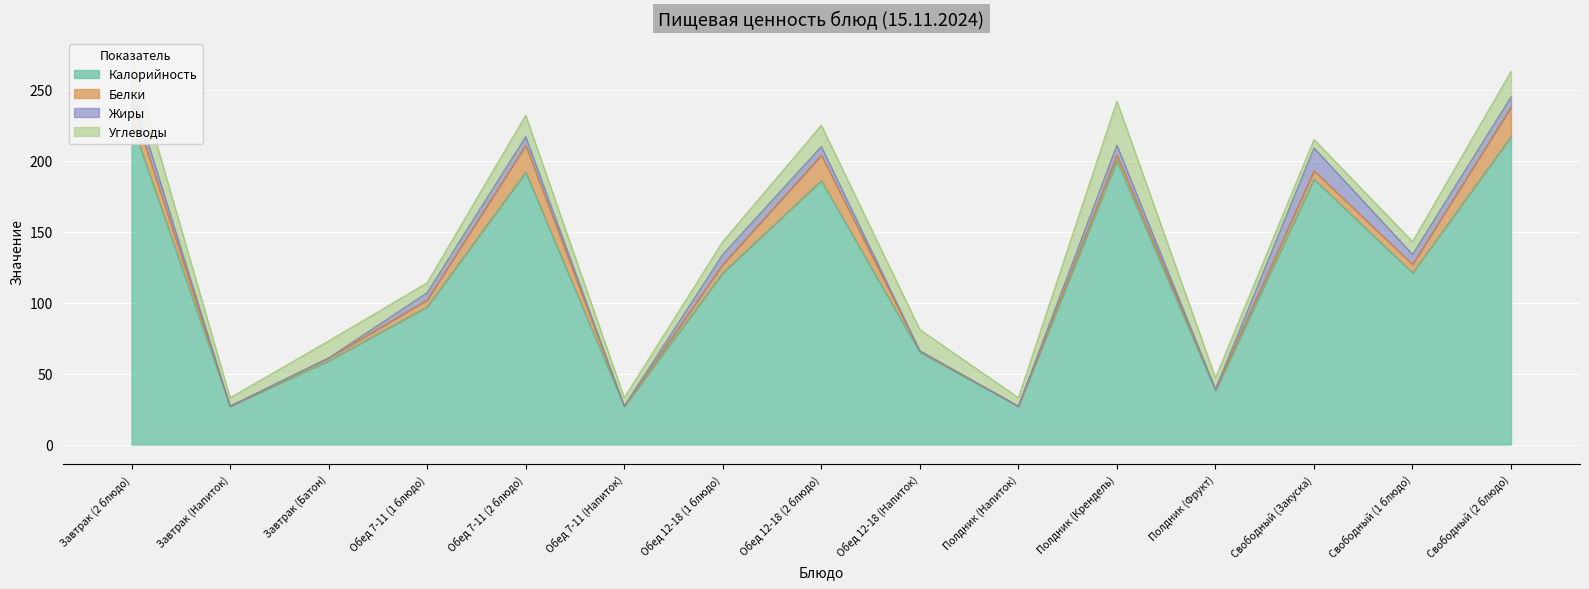

Reading right to left, what are all the values shown in this chart?

Калорийность: Свободный (2 блюдо)=217	Свободный (1 блюдо)=121	Свободный (Закуска)=187	Полдник (Фрукт)=38	Полдник (Крендель)=200	Полдник (Напиток)=27	Обед 12-18 (Напиток)=65	Обед 12-18 (2 блюдо)=186	Обед 12-18 (1 блюдо)=121	Обед 7-11 (Напиток)=27	Обед 7-11 (2 блюдо)=192	Обед 7-11 (1 блюдо)=97	Завтрак (Батон)=59	Завтрак (Напиток)=27	Завтрак (2 блюдо)=227
Белки: Свободный (2 блюдо)=21	Свободный (1 блюдо)=6	Свободный (Закуска)=6	Полдник (Фрукт)=1	Полдник (Крендель)=4	Полдник (Напиток)=0	Обед 12-18 (Напиток)=1	Обед 12-18 (2 блюдо)=18	Обед 12-18 (1 блюдо)=6	Обед 7-11 (Напиток)=0	Обед 7-11 (2 блюдо)=19	Обед 7-11 (1 блюдо)=5	Завтрак (Батон)=2	Завтрак (Напиток)=0	Завтрак (2 блюдо)=14
Жиры: Свободный (2 блюдо)=7	Свободный (1 блюдо)=7	Свободный (Закуска)=16	Полдник (Фрукт)=0	Полдник (Крендель)=7	Полдник (Напиток)=0	Обед 12-18 (Напиток)=0	Обед 12-18 (2 блюдо)=6	Обед 12-18 (1 блюдо)=7	Обед 7-11 (Напиток)=0	Обед 7-11 (2 блюдо)=6	Обед 7-11 (1 блюдо)=5	Завтрак (Батон)=0	Завтрак (Напиток)=0	Завтрак (2 блюдо)=9
Углеводы: Свободный (2 блюдо)=18	Свободный (1 блюдо)=9	Свободный (Закуска)=6	Полдник (Фрукт)=8	Полдник (Крендель)=31	Полдник (Напиток)=6	Обед 12-18 (Напиток)=15	Обед 12-18 (2 блюдо)=15	Обед 12-18 (1 блюдо)=9	Обед 7-11 (Напиток)=6	Обед 7-11 (2 блюдо)=15	Обед 7-11 (1 блюдо)=7	Завтрак (Батон)=12	Завтрак (Напиток)=6	Завтрак (2 блюдо)=23